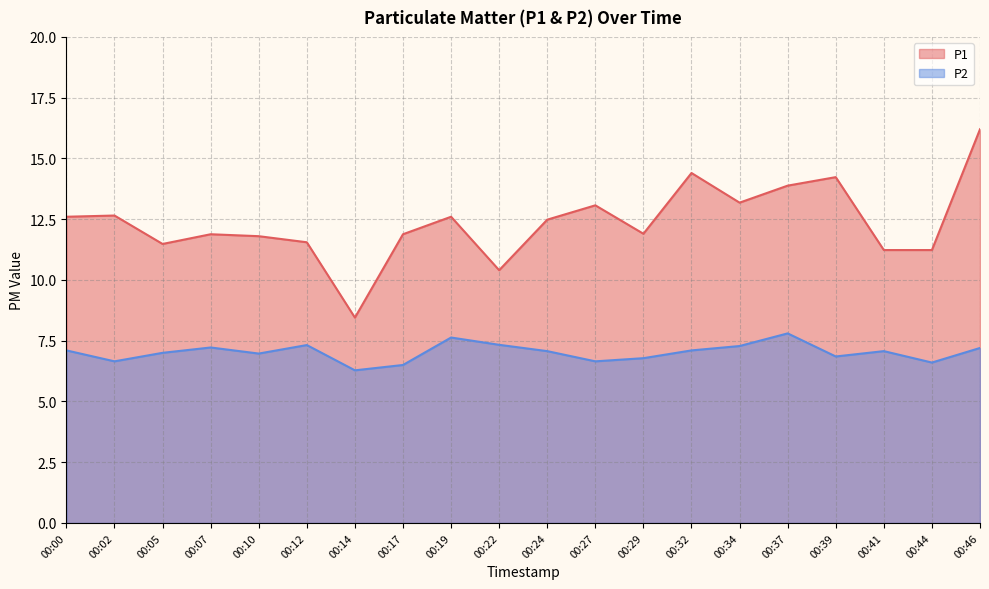

Reading left to right, extract all data points from this chart.

P1: 12.6	12.7	11.5	11.9	11.8	11.6	8.4	11.9	12.6	10.4	12.5	13.1	11.9	14.4	13.2	13.9	14.2	11.2	11.2	16.2
P2: 7.1	6.7	7.0	7.2	7.0	7.3	6.3	6.5	7.6	7.3	7.1	6.7	6.8	7.1	7.3	7.8	6.8	7.1	6.6	7.2